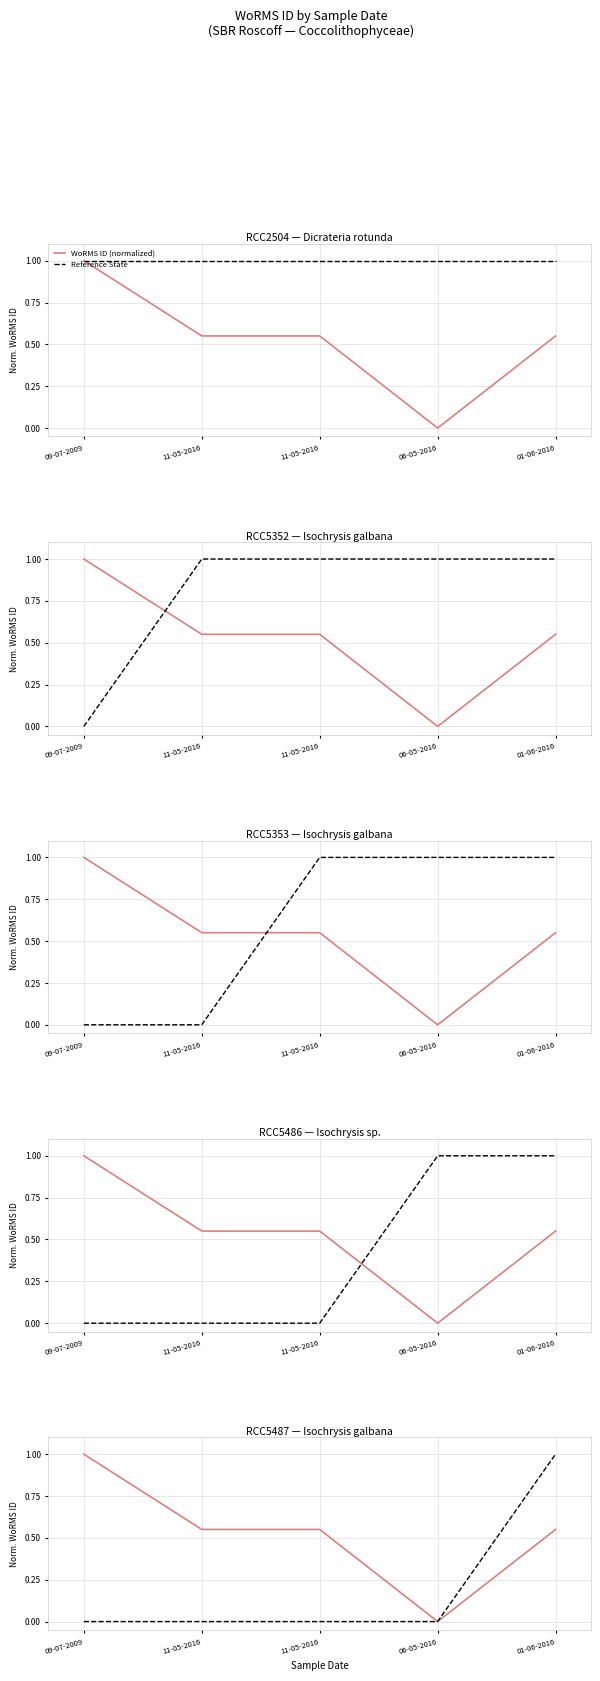

How many lines are shown in the chart?

2